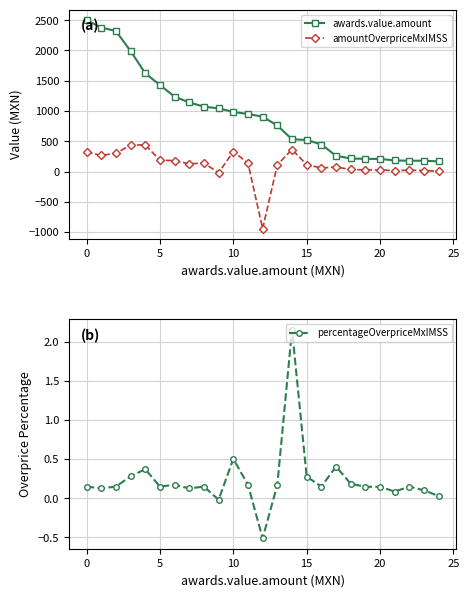

Where is percentageOverpriceMxIMSS nearest to the value 0?

9